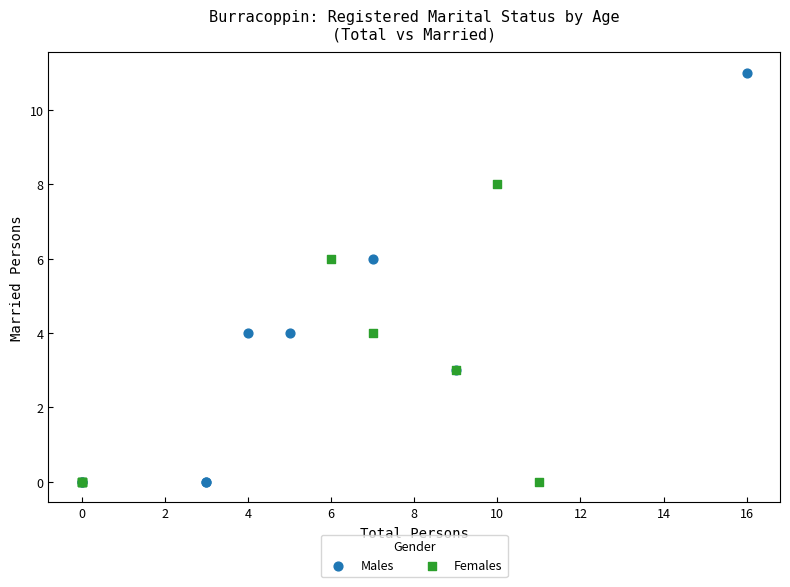

What are all the series names shown in the legend?

Males, Females